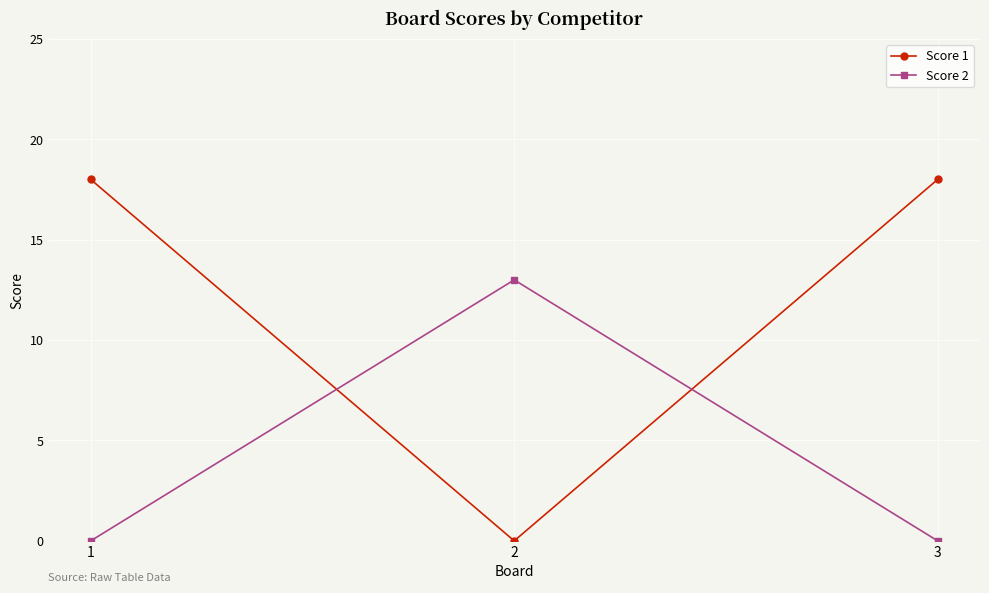

Rank the series by their average value, from lowest to highest.

Score 2, Score 1